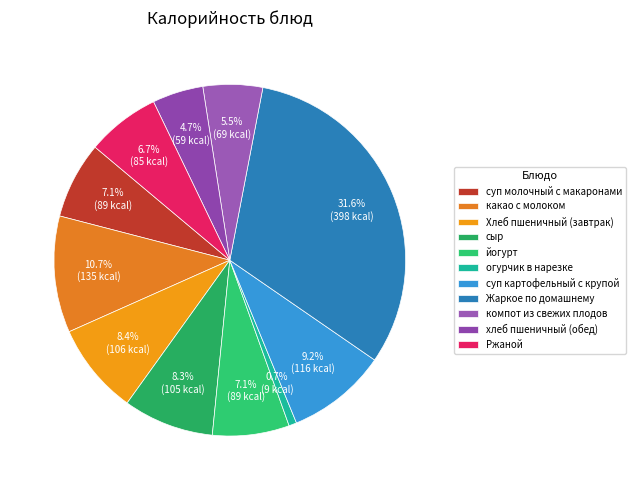

Combined, what portion of the pie is Жаркое по домашнему and какао с молоком?

42.3%